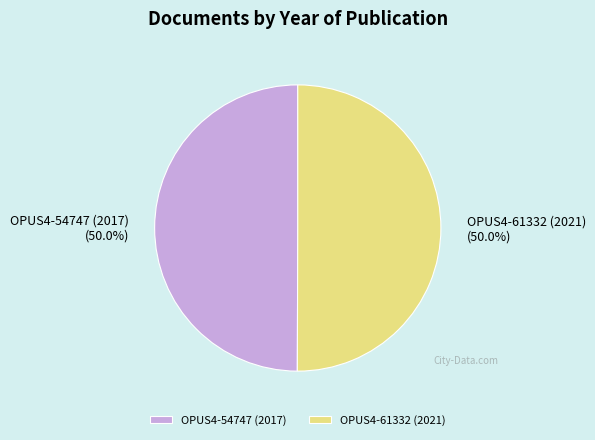

How much of the chart is everything except OPUS4-61332 (2021)?

50.0%